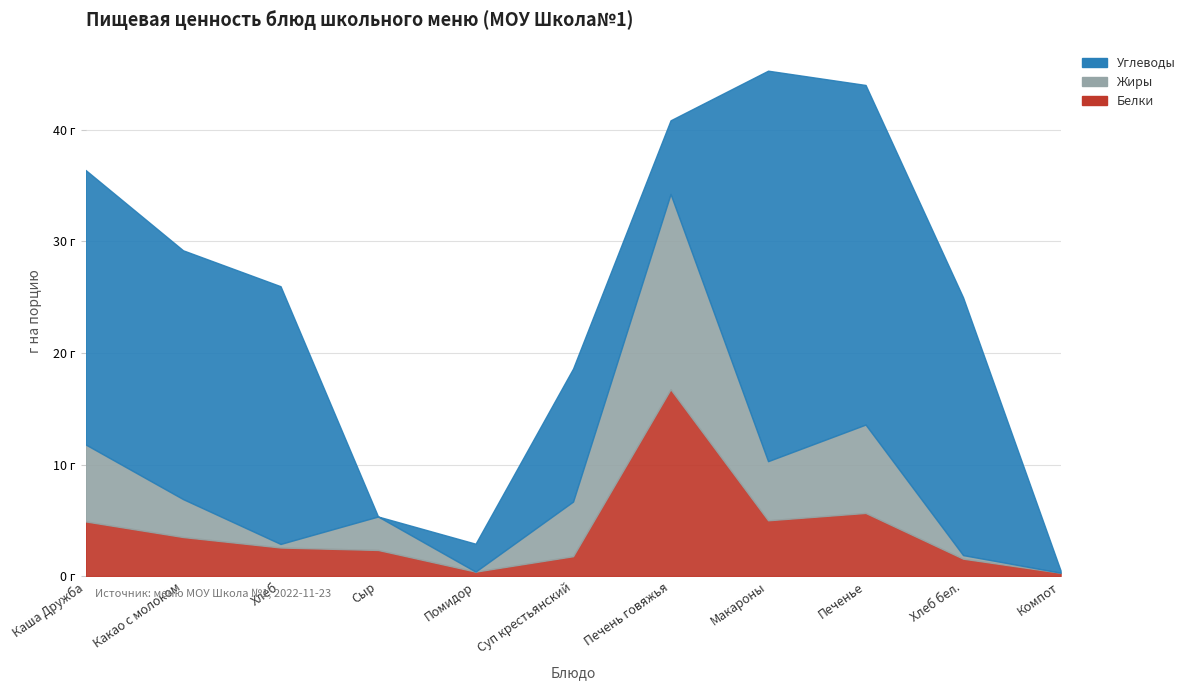

What is the difference between the maximum and minimum values in the Белки series?

16.4